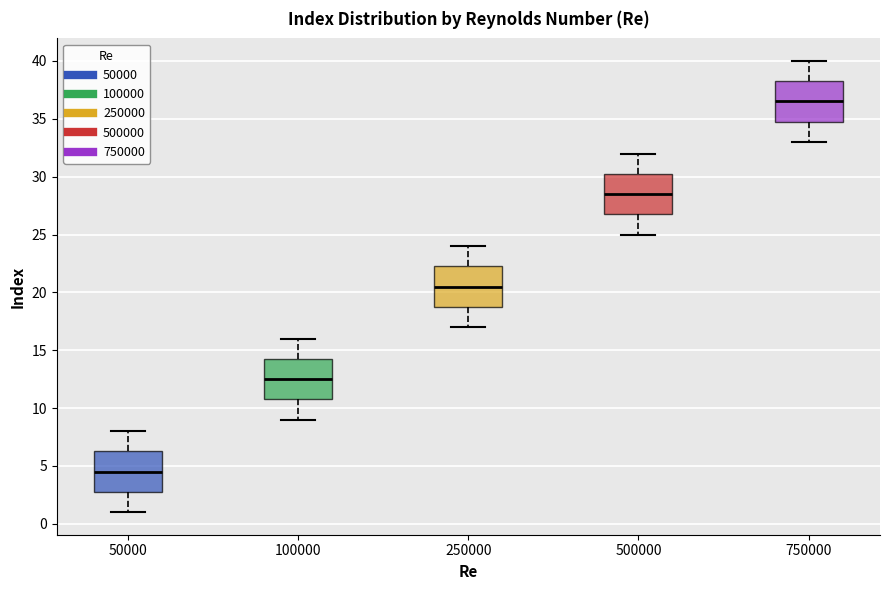

Reading left to right, read every box against the y-axis: the position of its median line, the range the box covers, and the ends of its whiskers. The values are not printed on the chart, so give them approximately, as read against the axis.

50000: median 4.5, box 3.0 to 6.5, whiskers 1.0 to 8.0
100000: median 12.5, box 11.0 to 14.5, whiskers 9.0 to 16.0
250000: median 20.5, box 19.0 to 22.5, whiskers 17.0 to 24.0
500000: median 28.5, box 27.0 to 30.5, whiskers 25.0 to 32.0
750000: median 36.5, box 35.0 to 38.5, whiskers 33.0 to 40.0